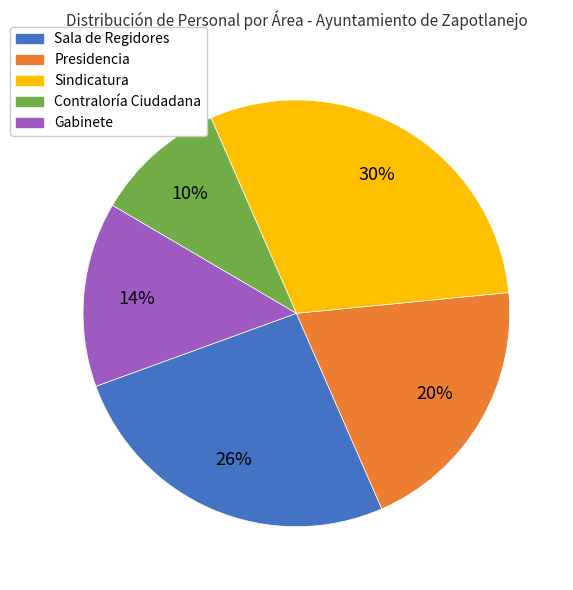

Do Gabinete and Sala de Regidores together represent more than half of the pie?

No